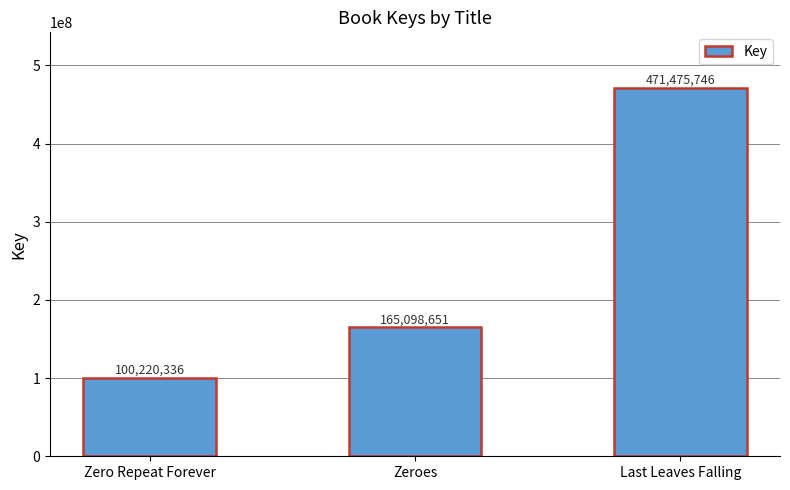

How many values are between 100220336 and 471475746?

3